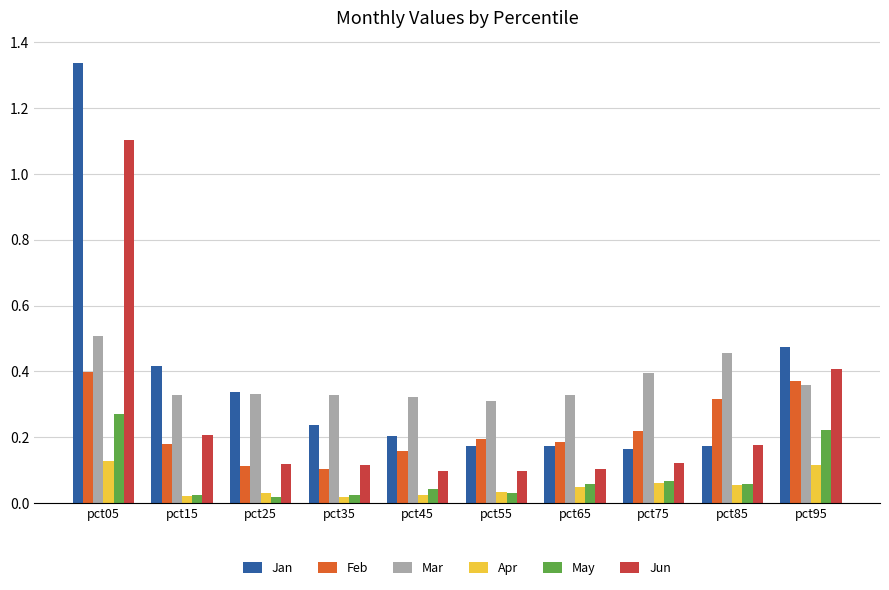

Is it true that Feb equals 0.4 at pct05?

True